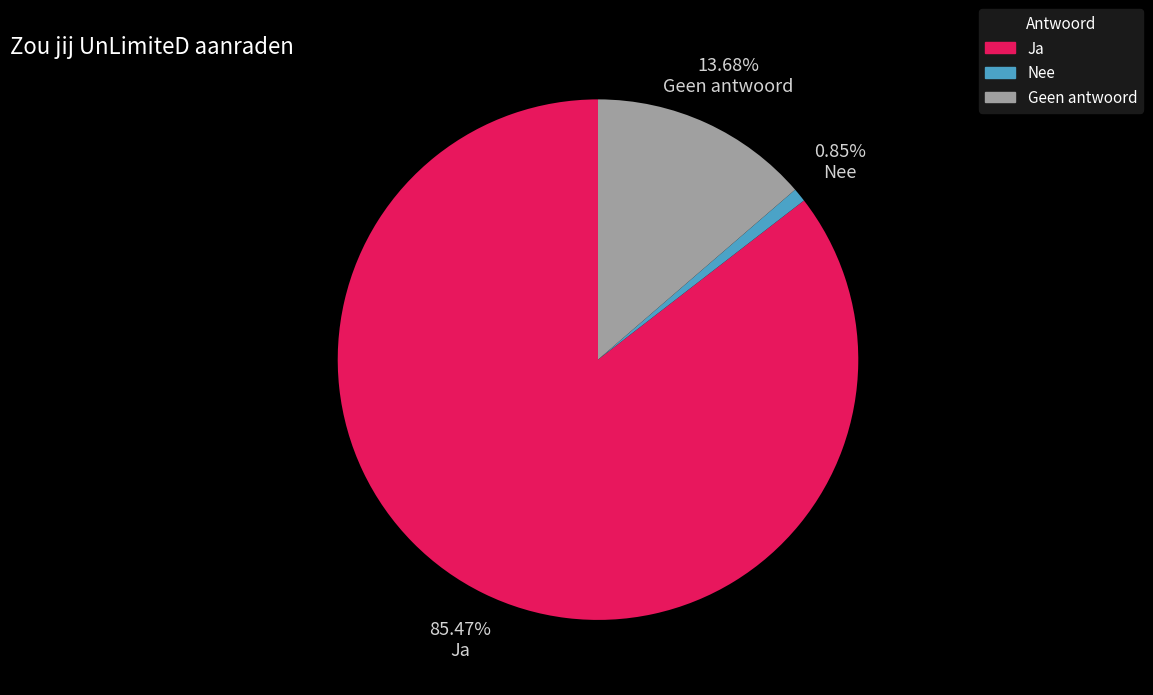

Does Geen antwoord account for over 50% of the chart?

No